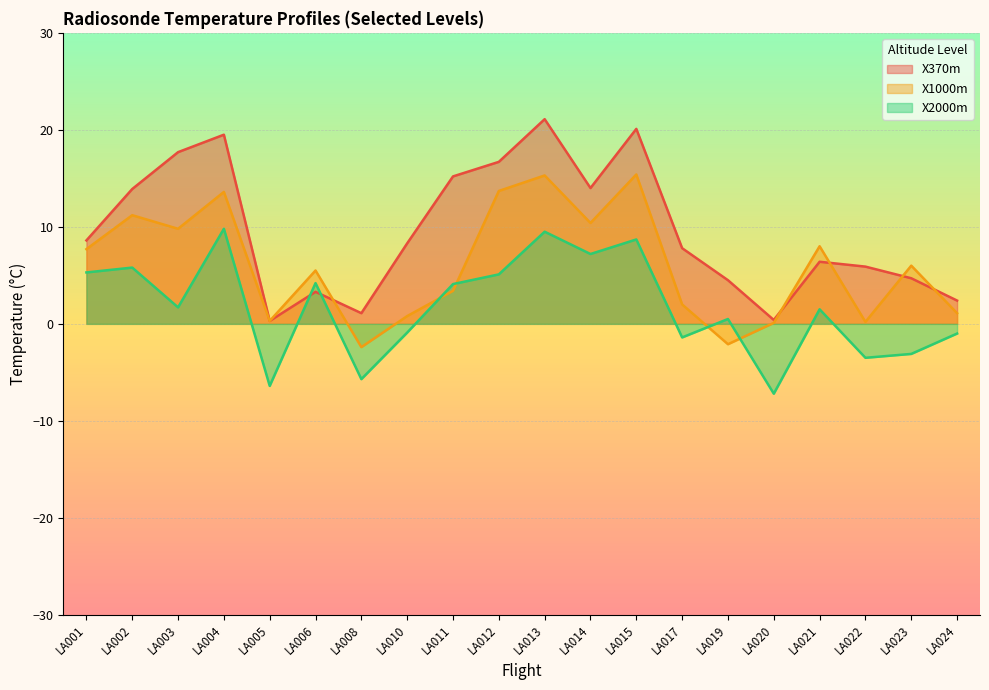

The value of X1000m at LA017 is 2.0. True or false?

True